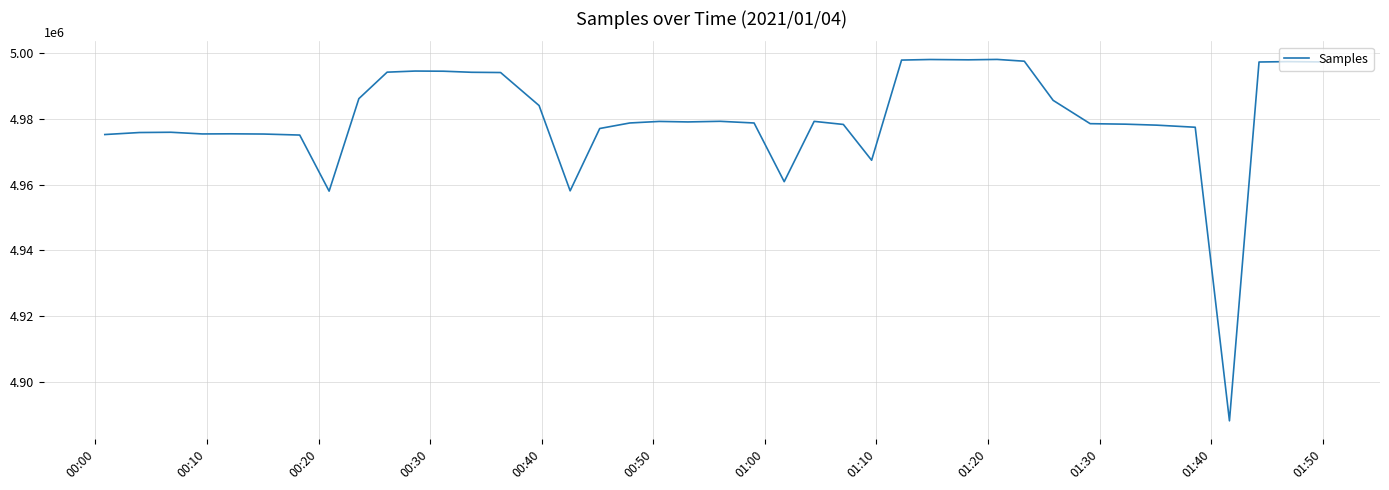

What is the difference between the maximum and minimum values?

110032